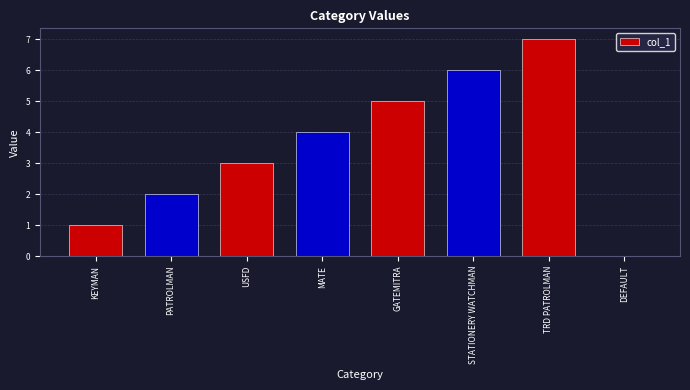

Which category has the highest value across all series?

TRD PATROLMAN